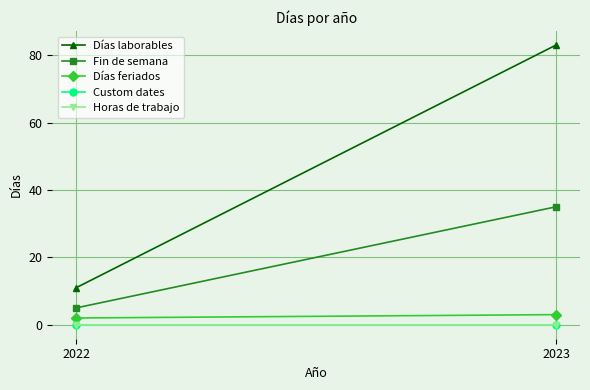

Is this an area chart (filled region under the line)?

No